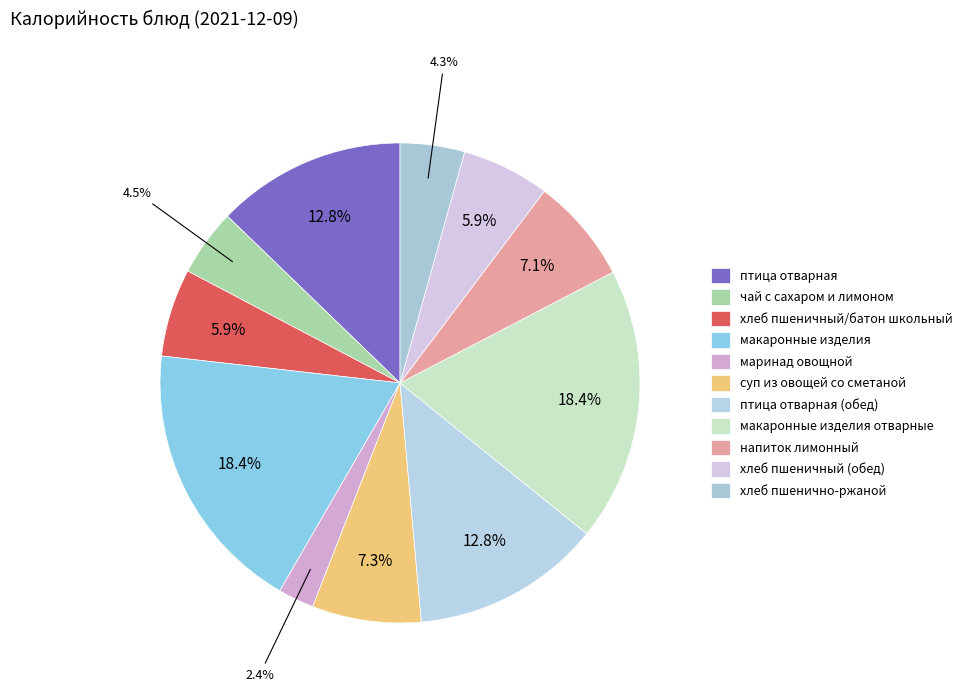

Which category has the smallest portion of the pie?

маринад овощной